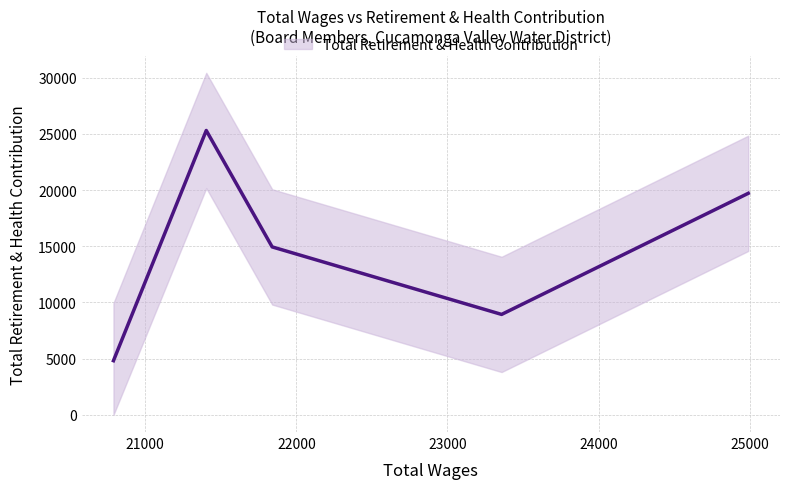

What is the difference between the values at 20790.0 and 21404.0?

20474